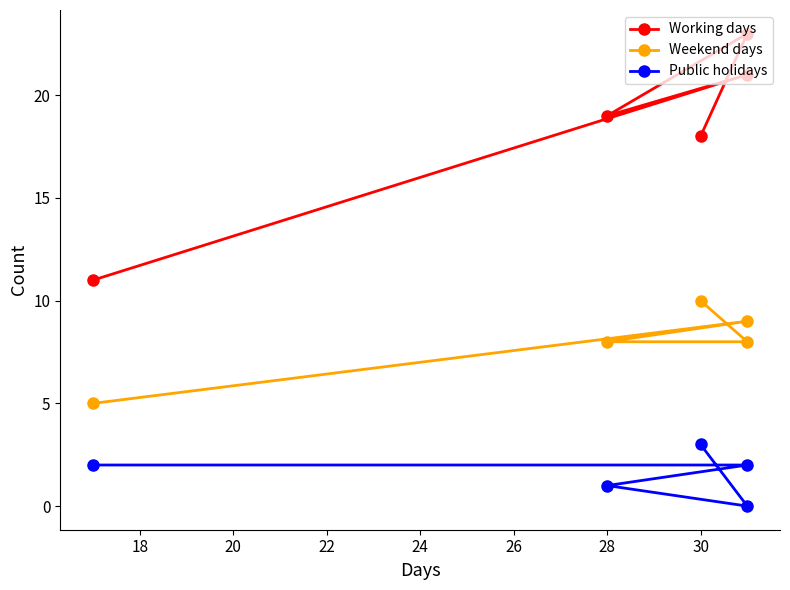

What is the difference between the second highest and second lowest values in the Public holidays series?

1